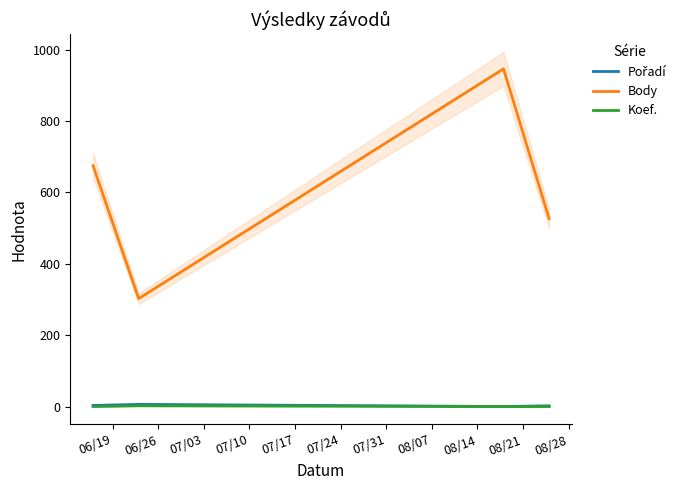

True or false: Body and Koef. cross at least once.

False